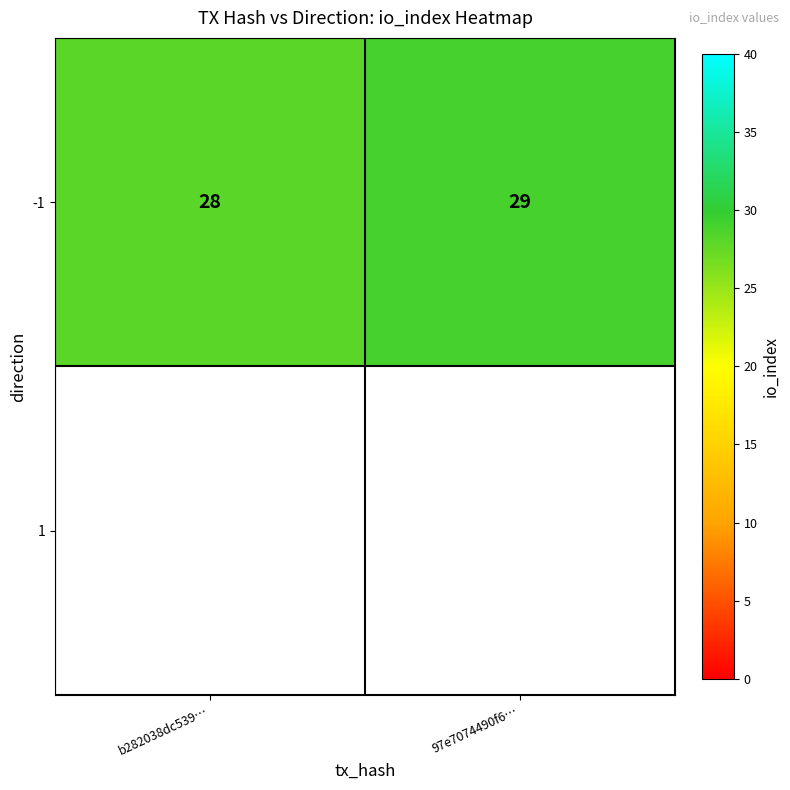

What is the change in value from b282038dc539… to 97e7074490f6…?

+1